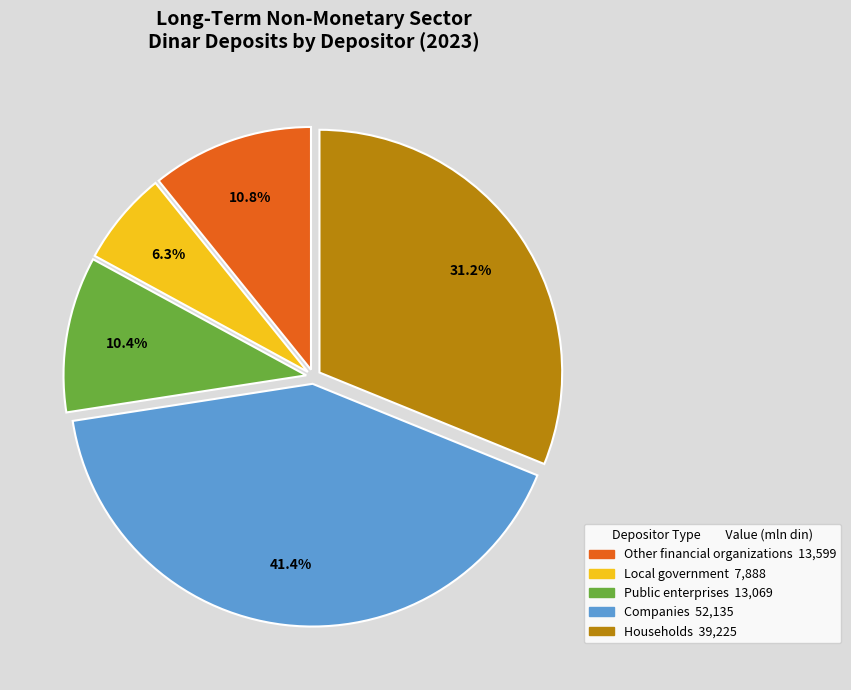

Count the number of slices in the pie.

5